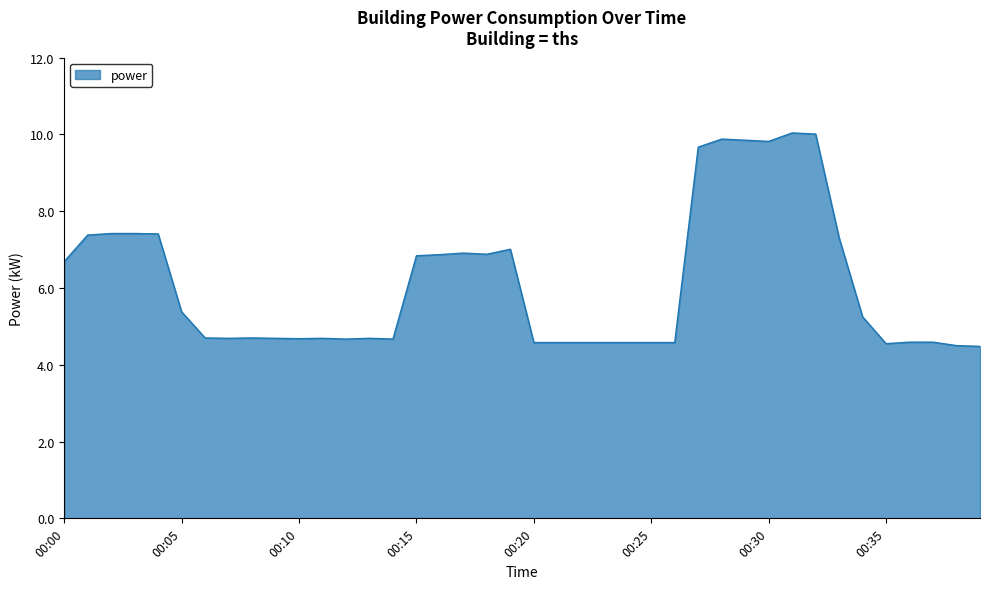

What is the sum of all values?

245.0